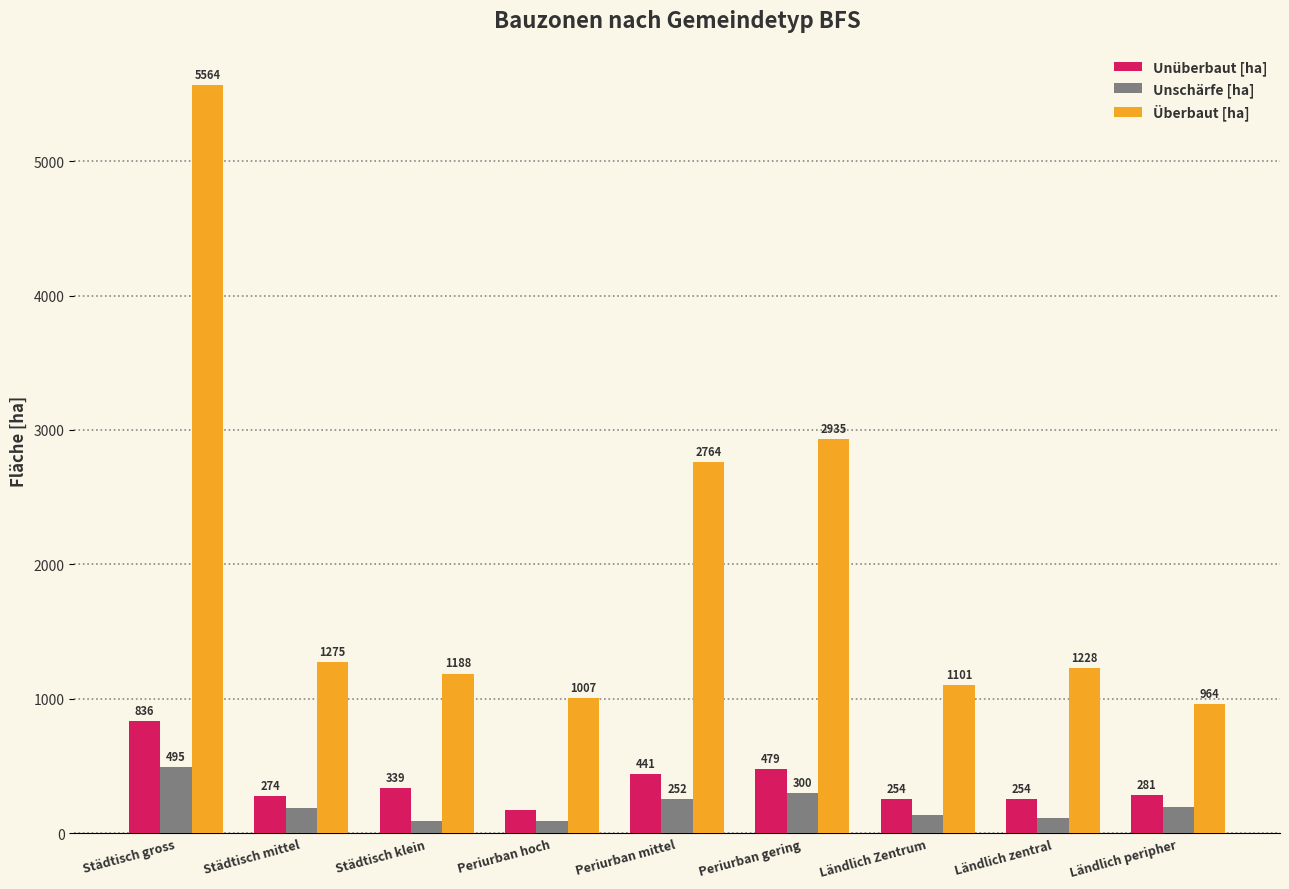

Rank the series at Periurban mittel from lowest to highest value.

Unschärfe [ha], Unüberbaut [ha], Überbaut [ha]